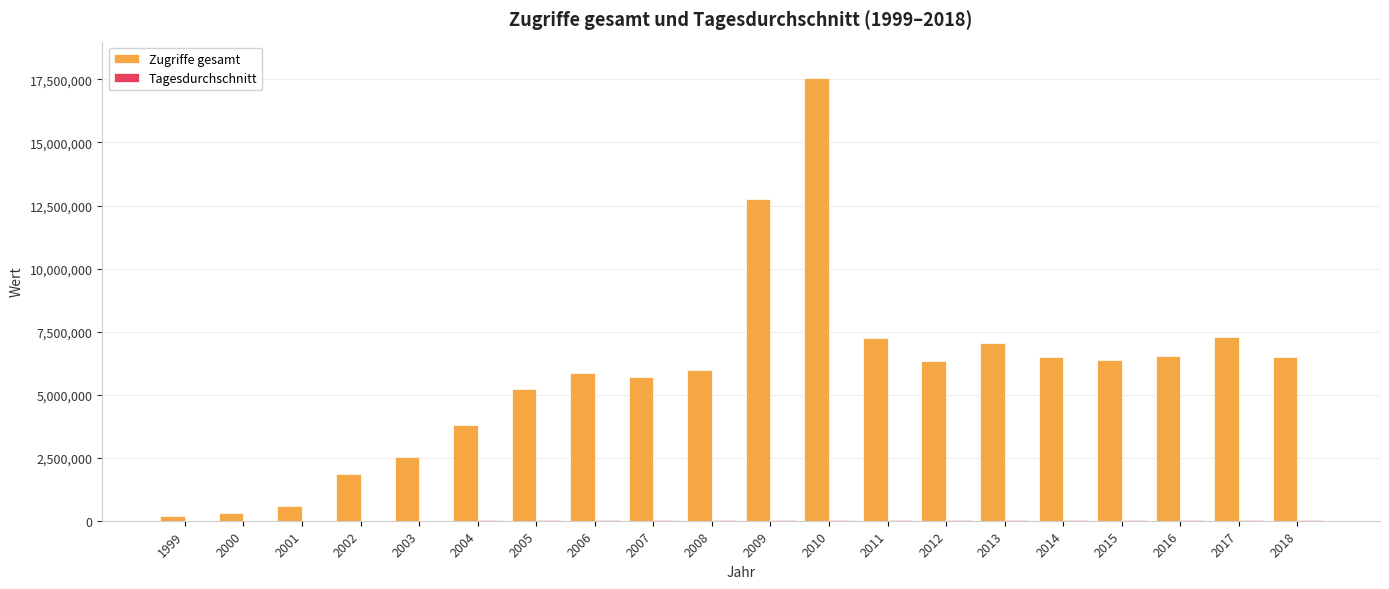

Does the chart contain stacked bars?

No